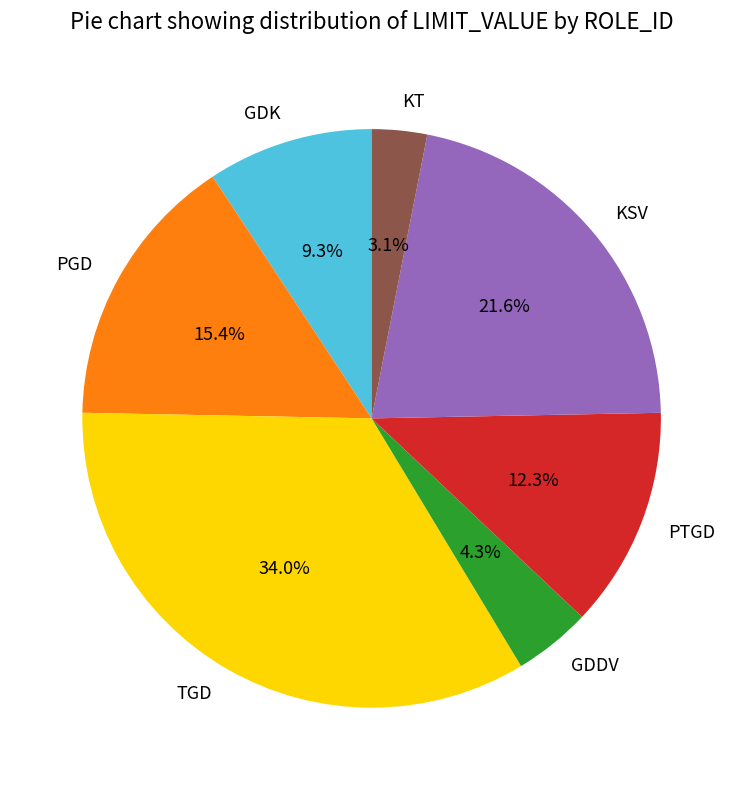

How many segments does this pie chart have?

7